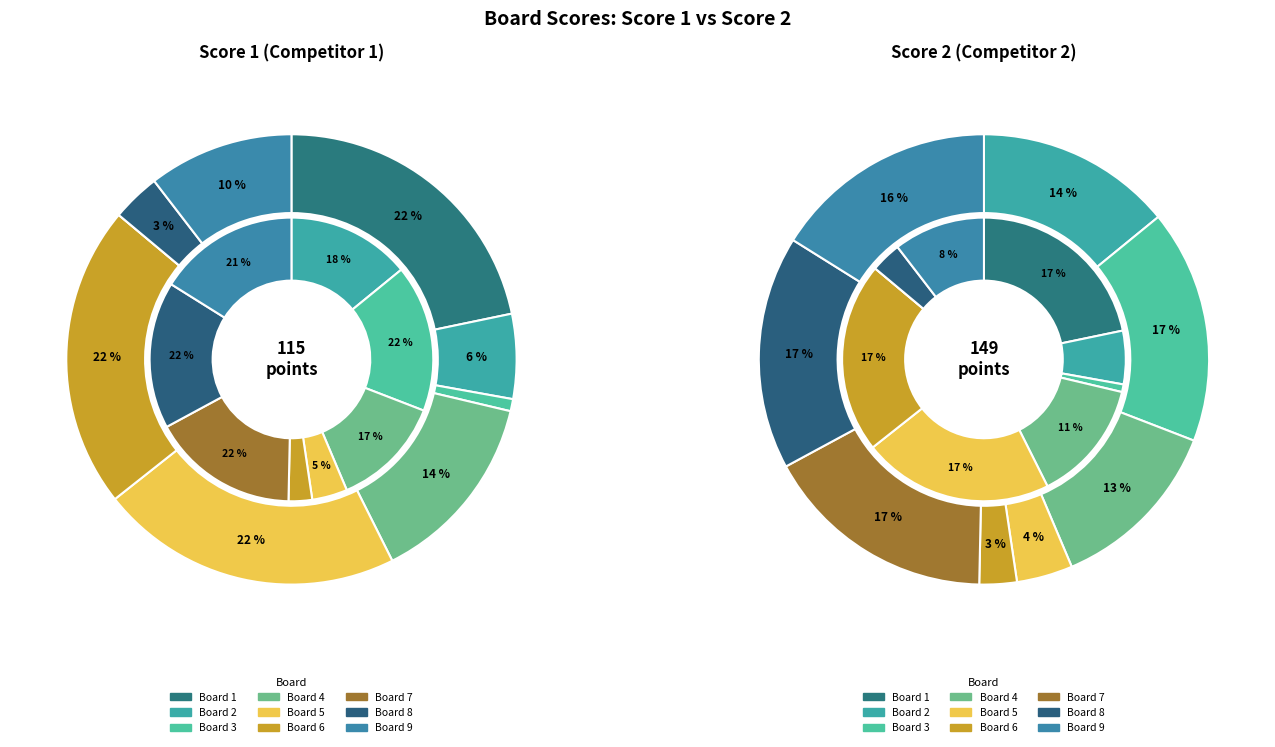

To the nearest percent, what is the average slice percentage?

11%